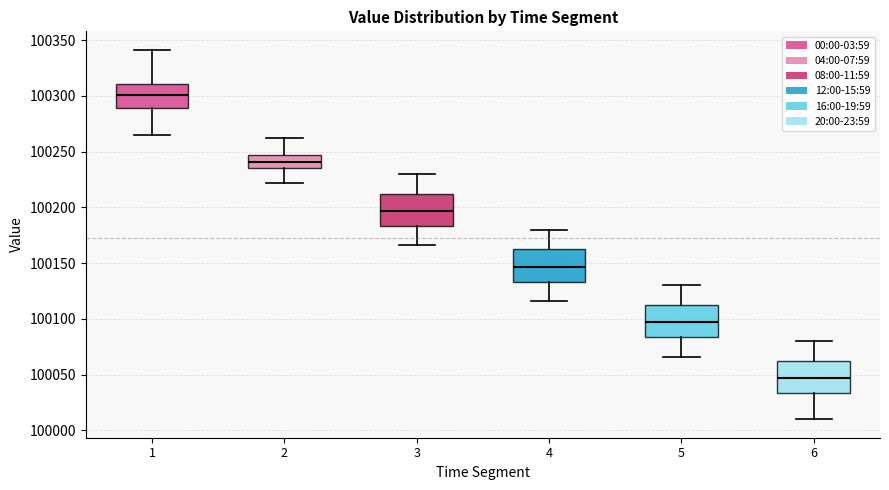

Where does the lower whisker of the box at x = 3 end on the y-axis? The values are not printed on the chart, so give them approximately, as read against the axis.

100165